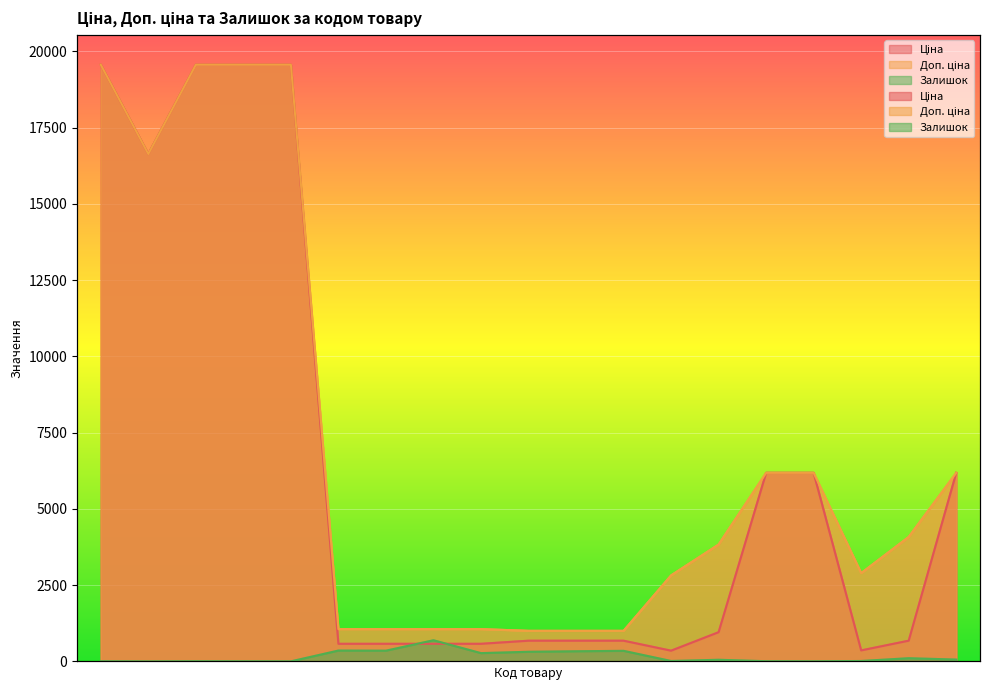

True or false: Доп. ціна has more than 0 points higher than both neighbors.

False